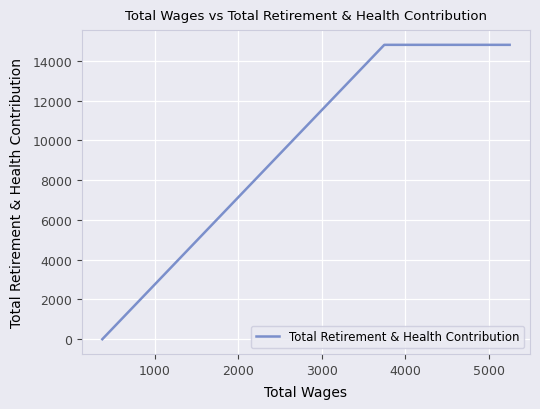

True or false: there are more than 1 points higher than both neighbors.

False